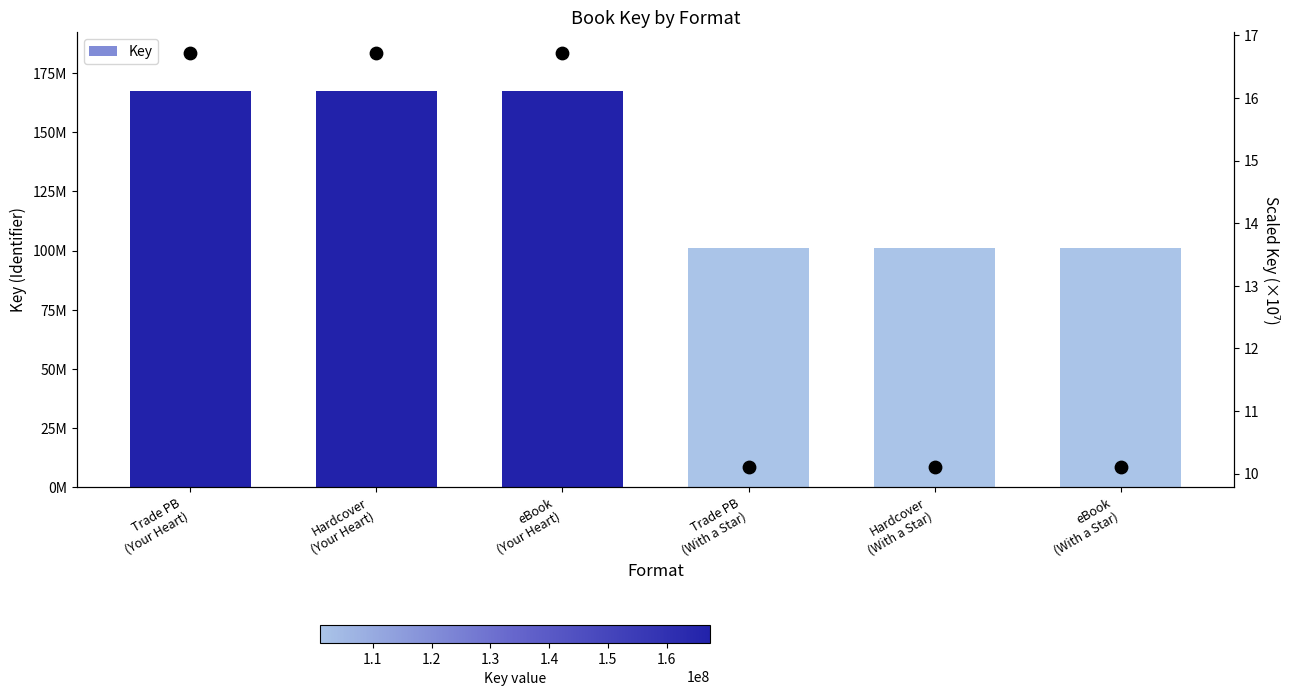

What is the total value across all series at Trade PB
(With a Star)?

101103172.1